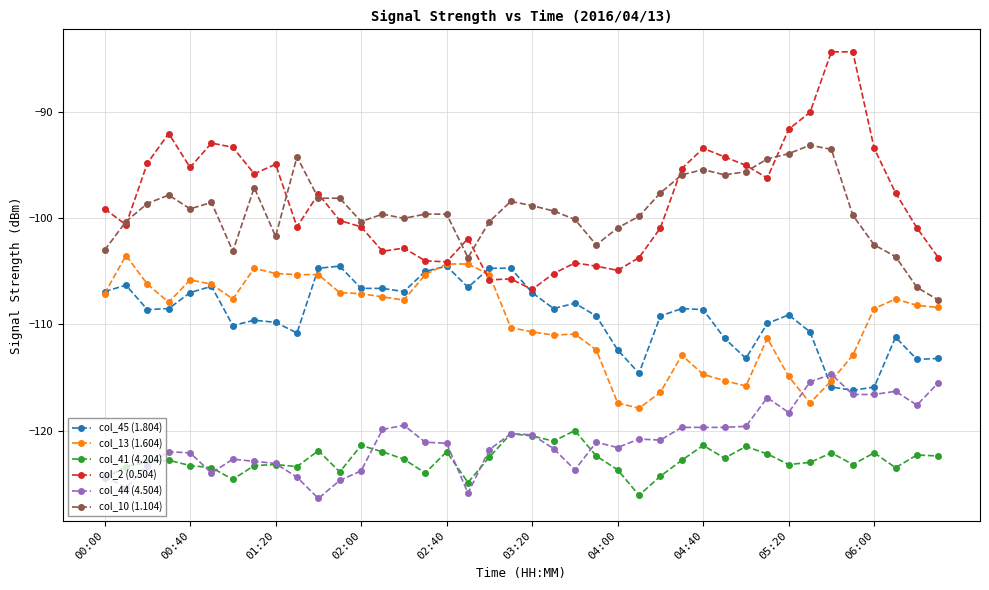

What is the lowest value of the col_10 (1.104) series?

-107.7